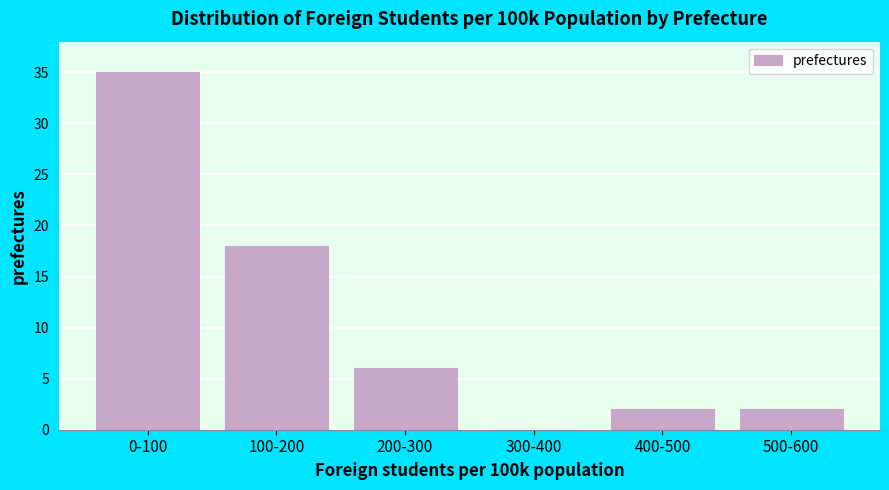

Reading left to right, list all the values displayed in this chart.

0-100=35	100-200=18	200-300=6	300-400=0	400-500=2	500-600=2